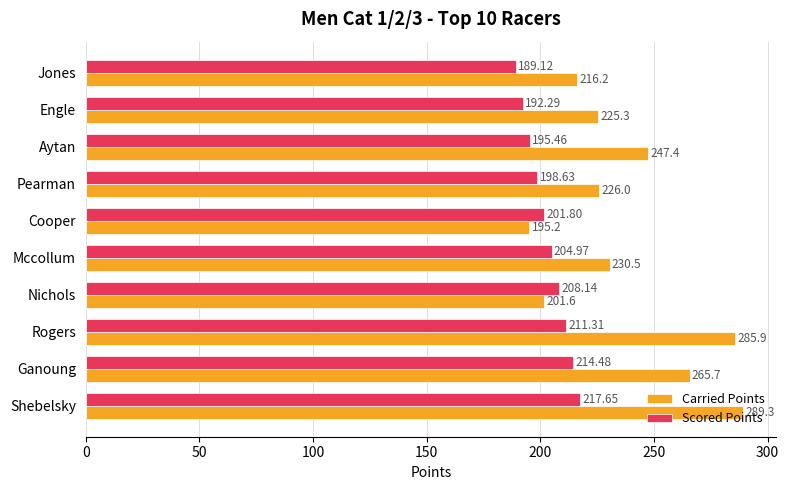

Between Engle and Mccollum, which series saw the biggest shift?

Scored Points